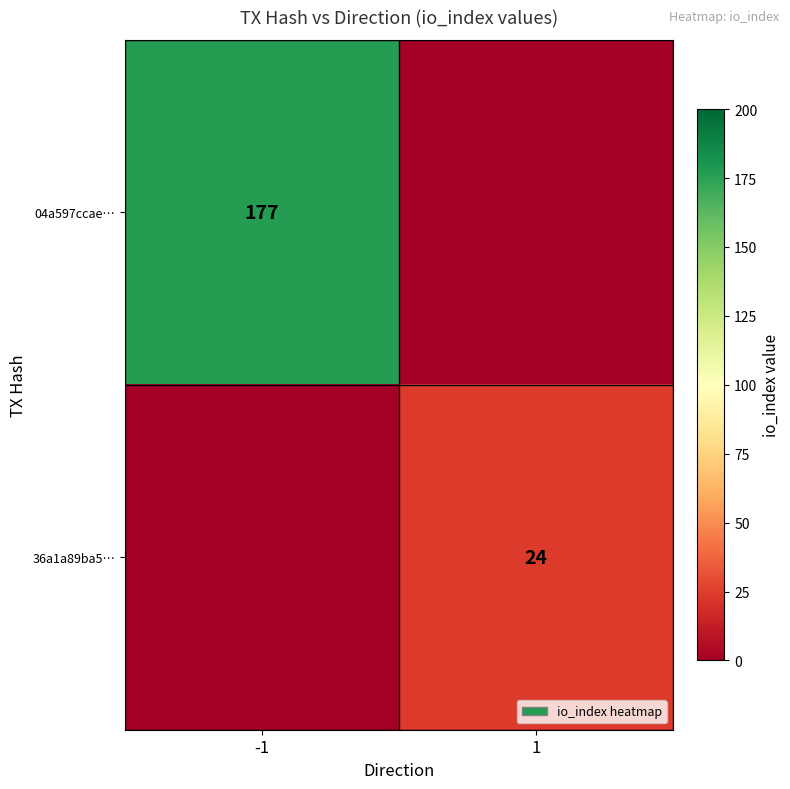

The 04a597ccae… series shows 102 at -1. True or false?

False